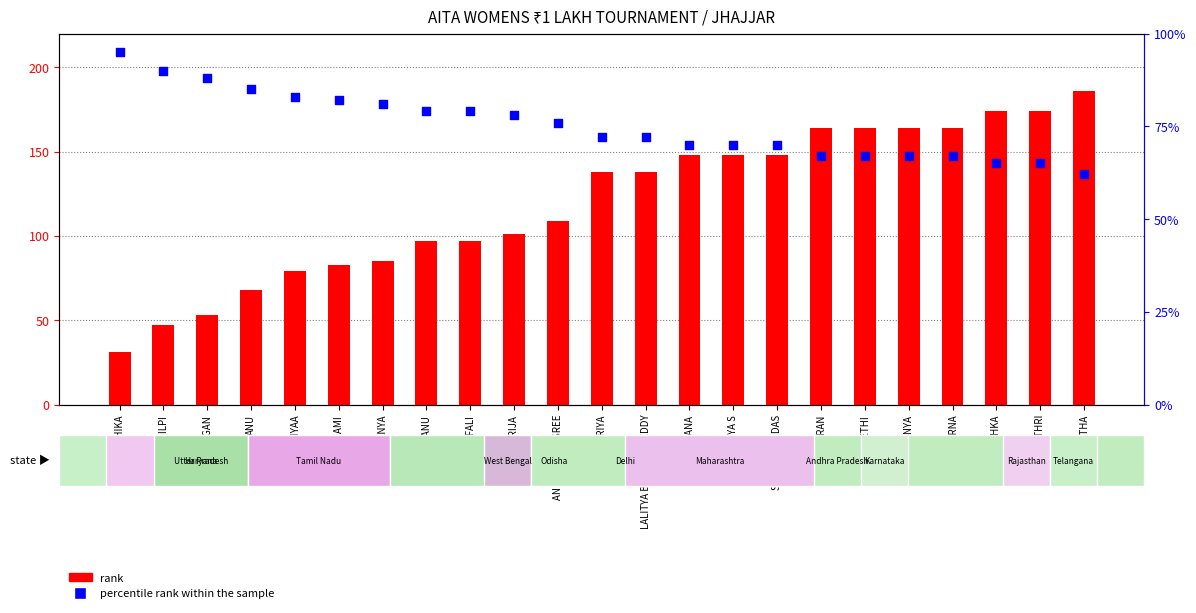

What is the total value across all series at LIKHITHA?

248